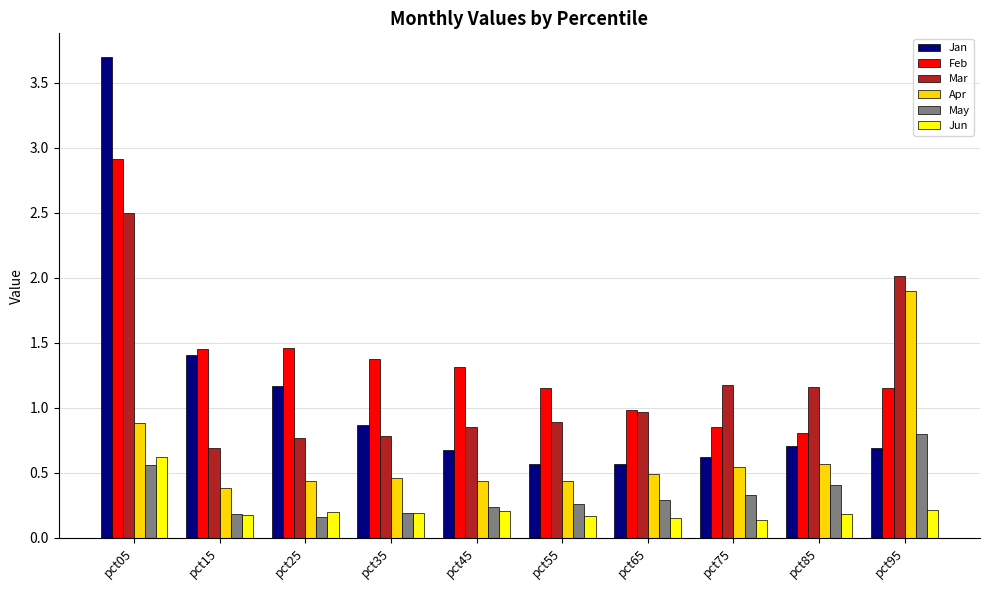

What is the maximum value for Mar?

2.5